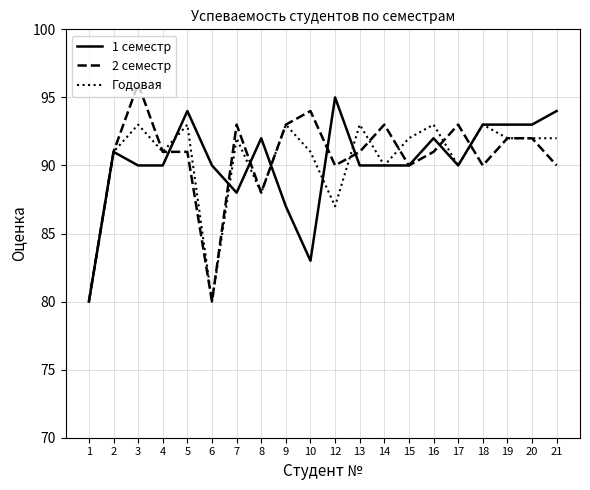

What is the average value of the 2 семестр series?

90